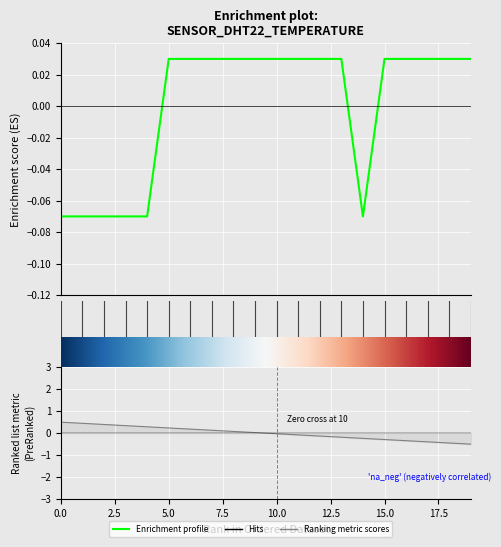

At which label is the value closest to 0?

5.0